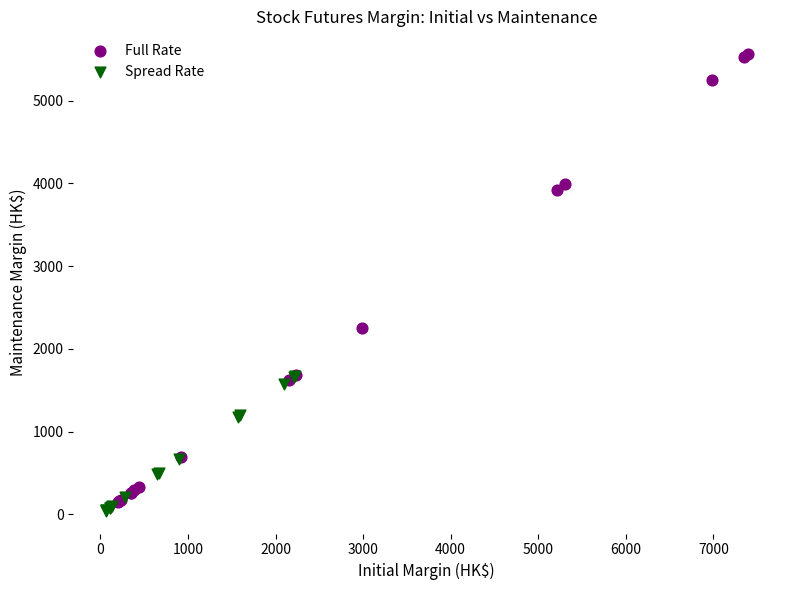

Which series has the largest Y range (max minus min)?

Full Rate